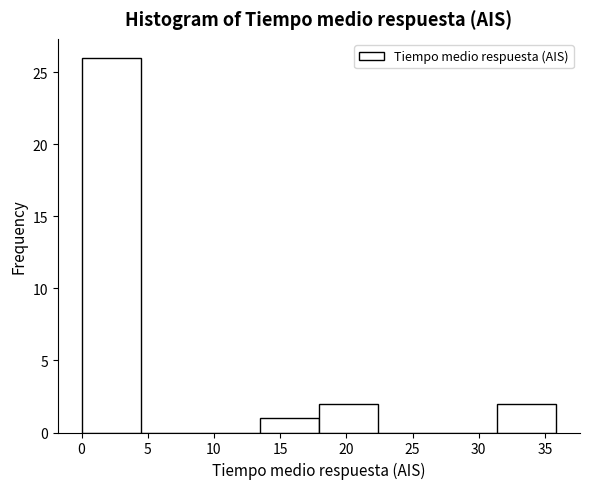

What is the height of the bar covering 18.0 to 22.5 on the x-axis? Neither the bar edges nor the heights are printed on the chart, so give them approximately, as read against the axes.

2